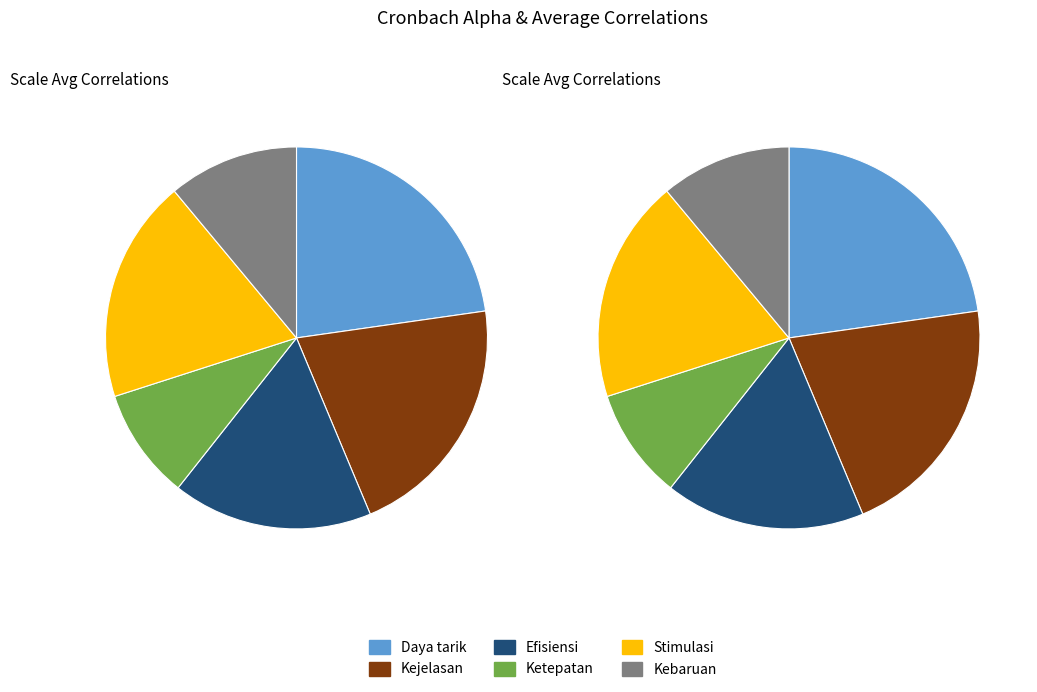

To the nearest percent, what percentage of the pie is Kebaruan?

11%